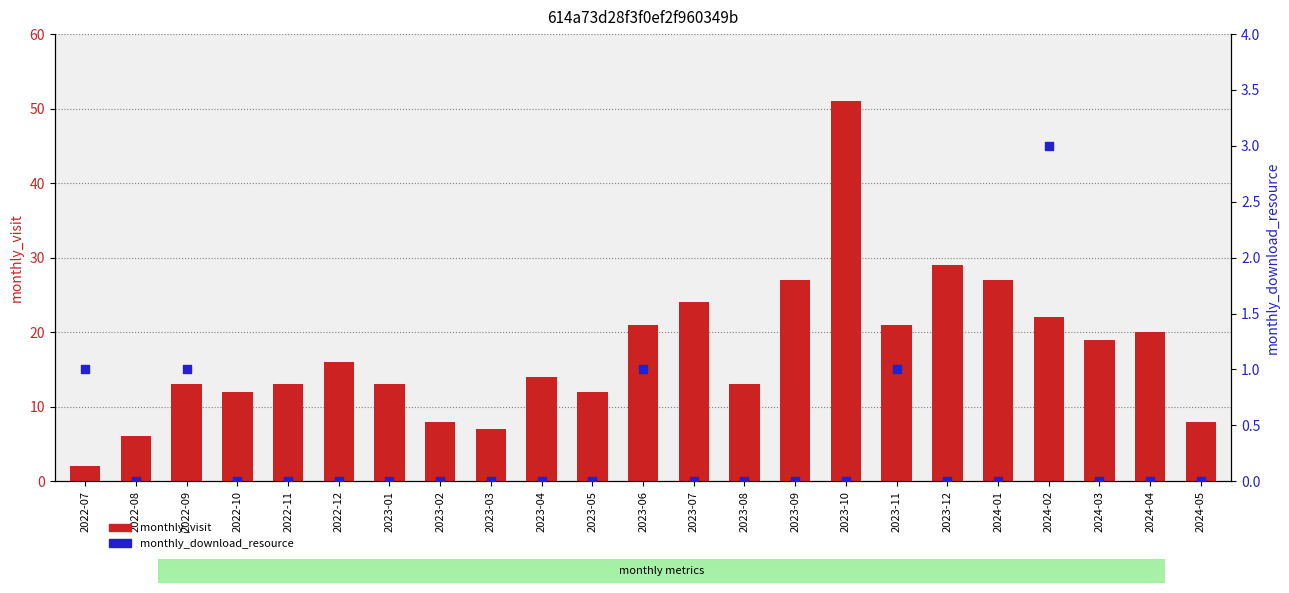

Which series has the largest total across all categories?

monthly_visit